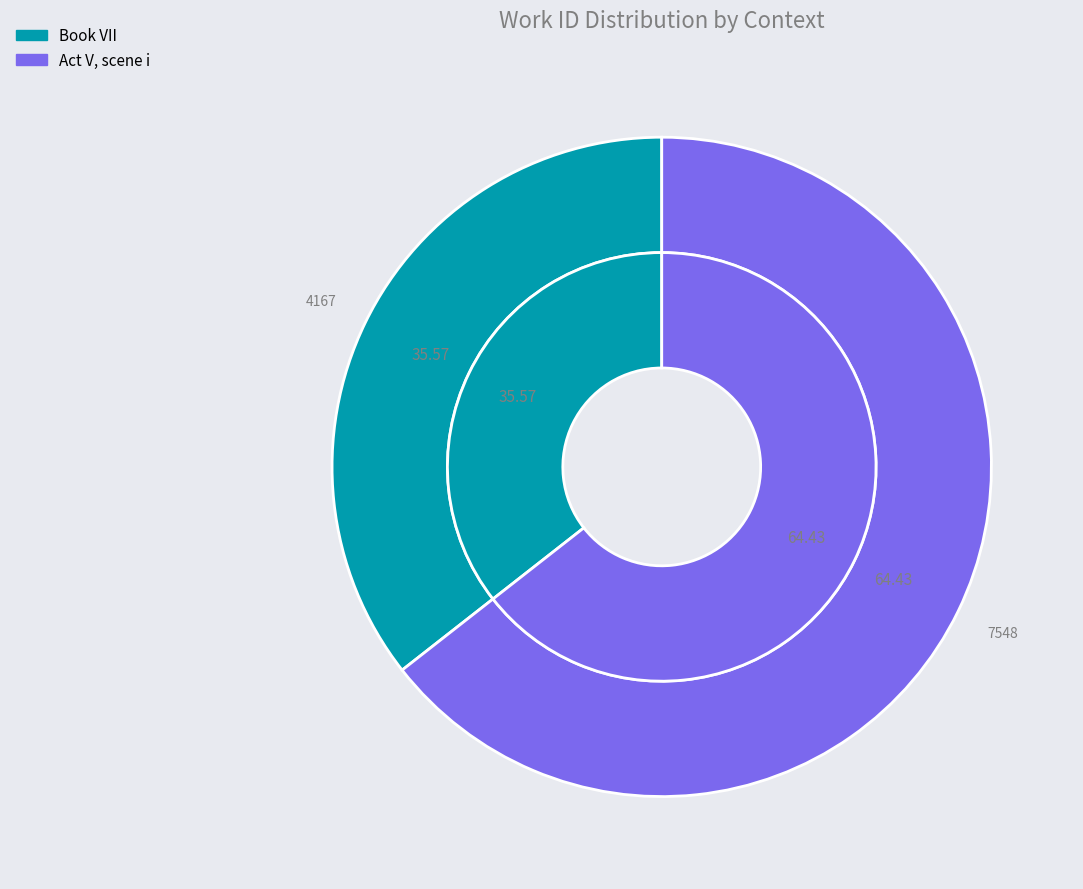

What percentage is the Book VII slice, to the nearest percent?

36%